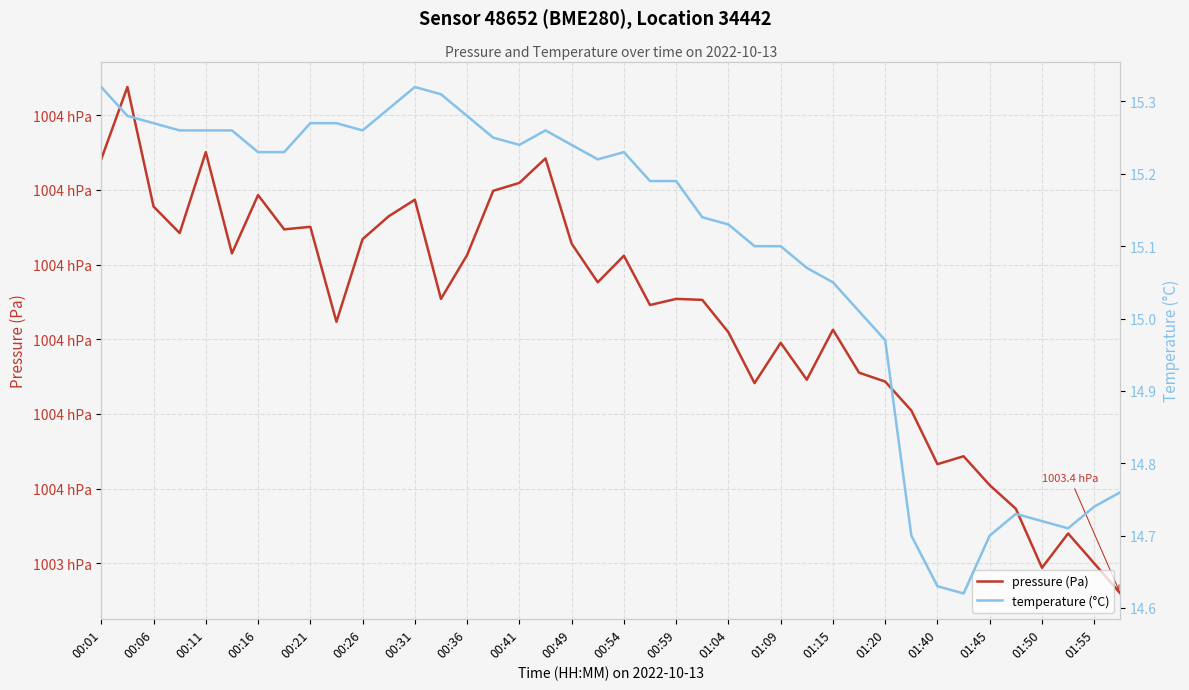

List the series in order of their peak value, lowest first.

temperature (°C), pressure (Pa)